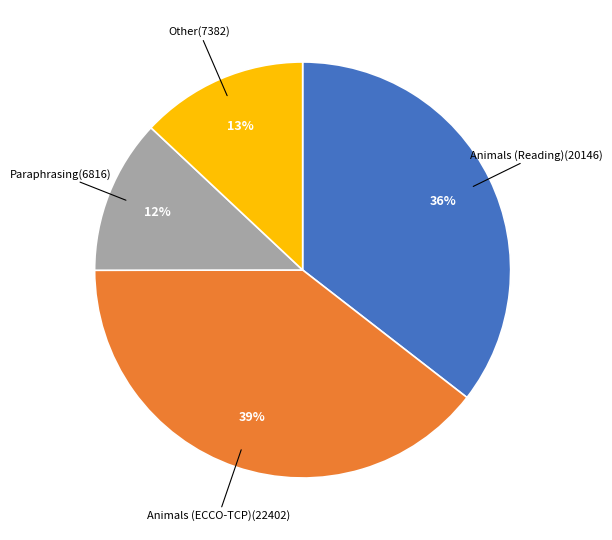

To the nearest percent, what is the difference between the largest and smallest slice percentages?

27%